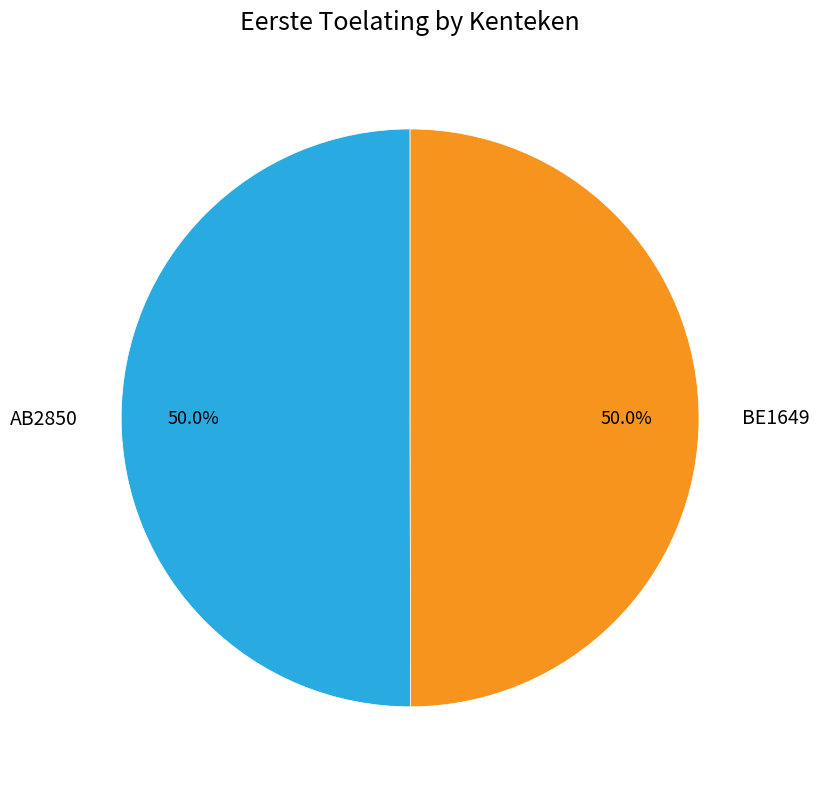

Count the number of slices in the pie.

2